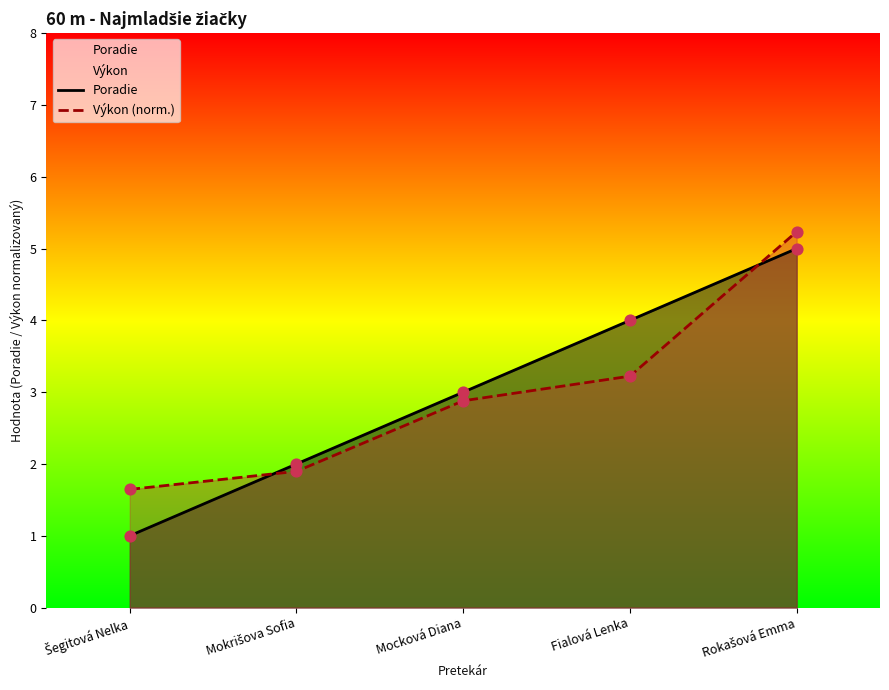

What are all the series names shown in the legend?

Poradie, Výkon (norm.)